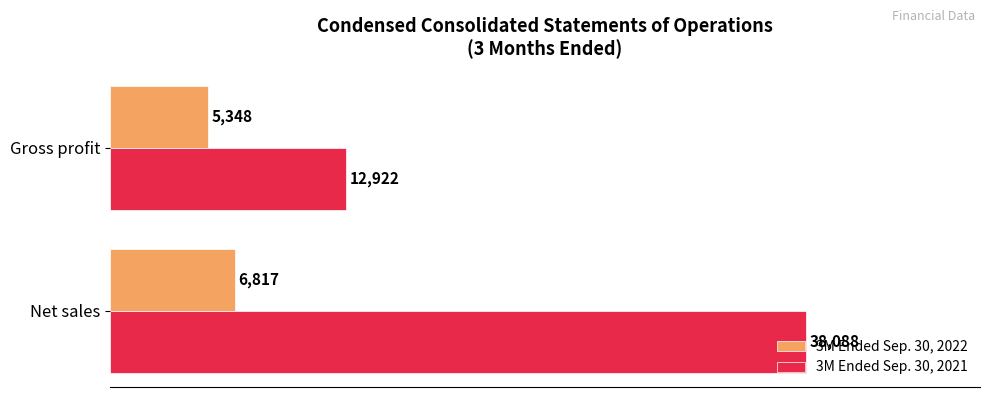

Which series has the largest total across all categories?

3M Ended Sep. 30, 2021